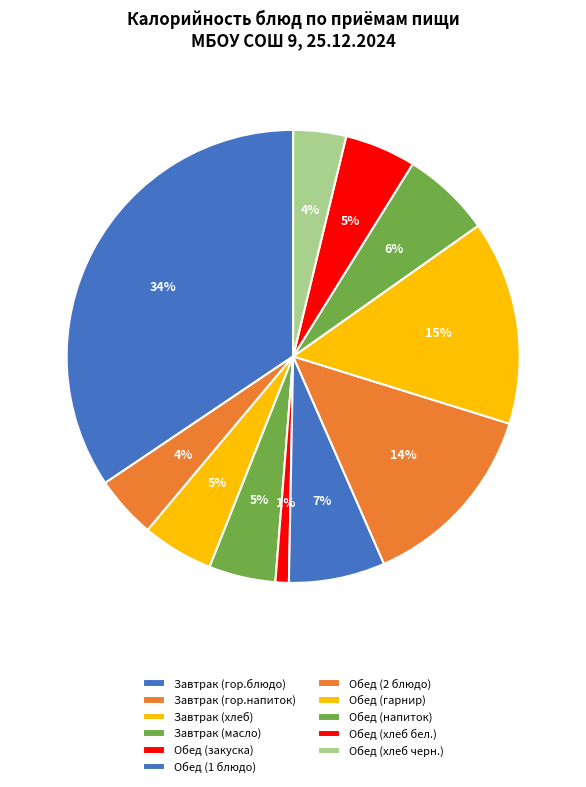

How many segments does this pie chart have?

11